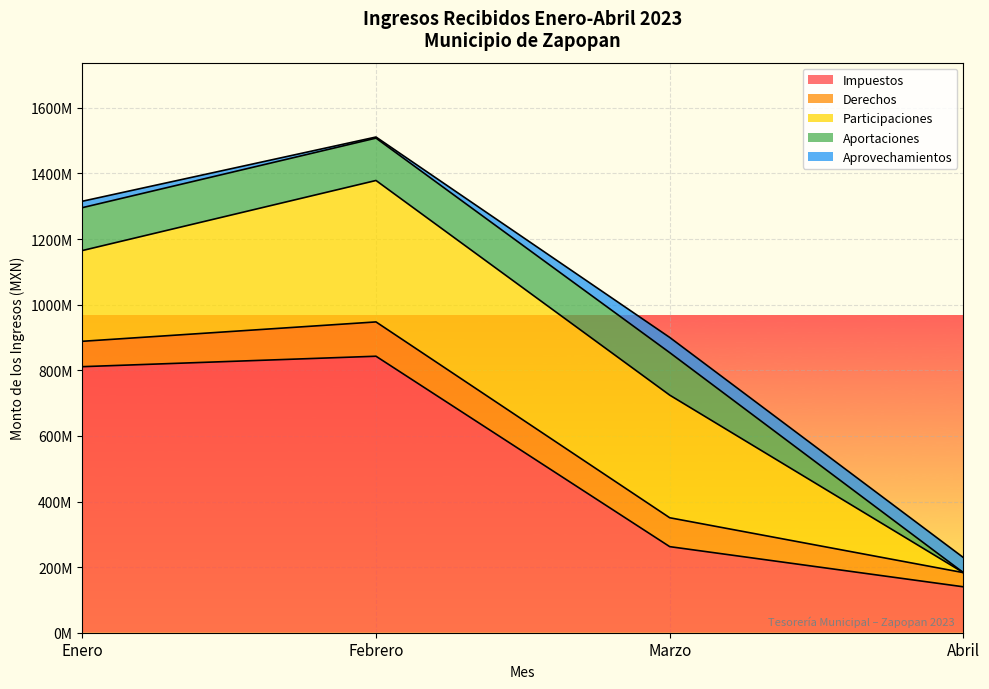

Where does the Impuestos series first go above 811074904?

Enero